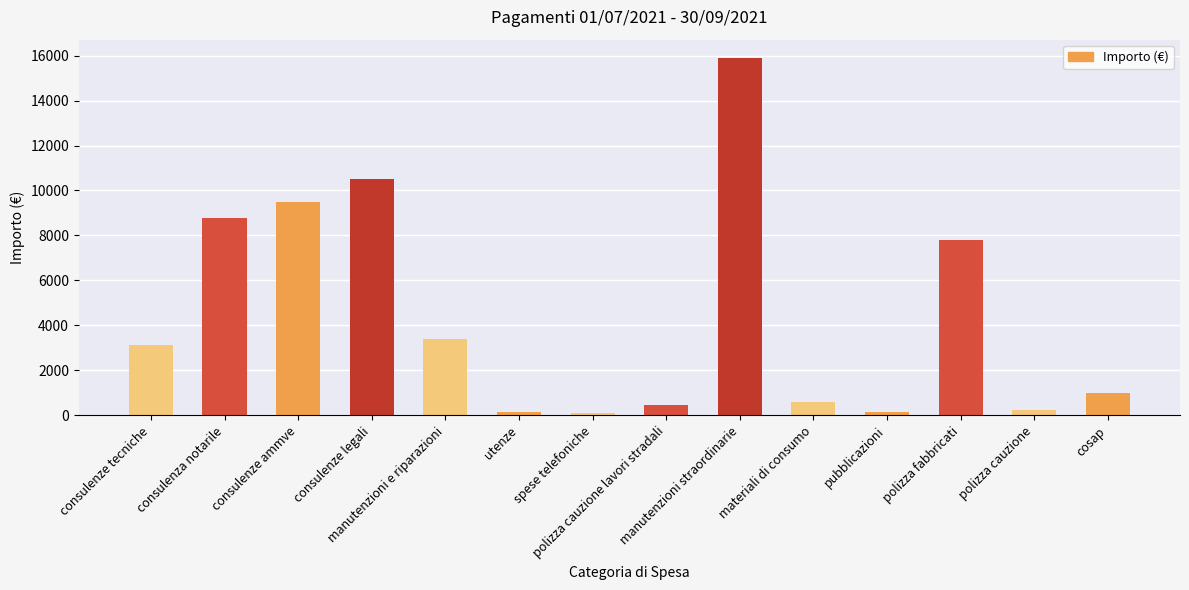

True or false: the data shows 7796.0 at polizza fabbricati.

True